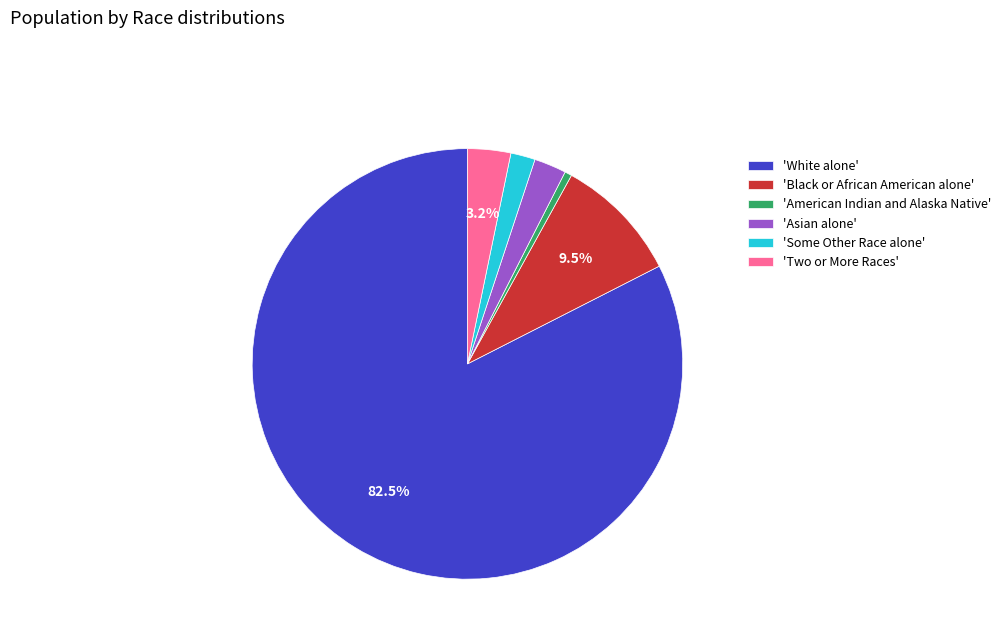

Rank the categories by value from highest to lowest.

'White alone', 'Black or African American alone', 'Two or More Races', 'Asian alone', 'Some Other Race alone', 'American Indian and Alaska Native'